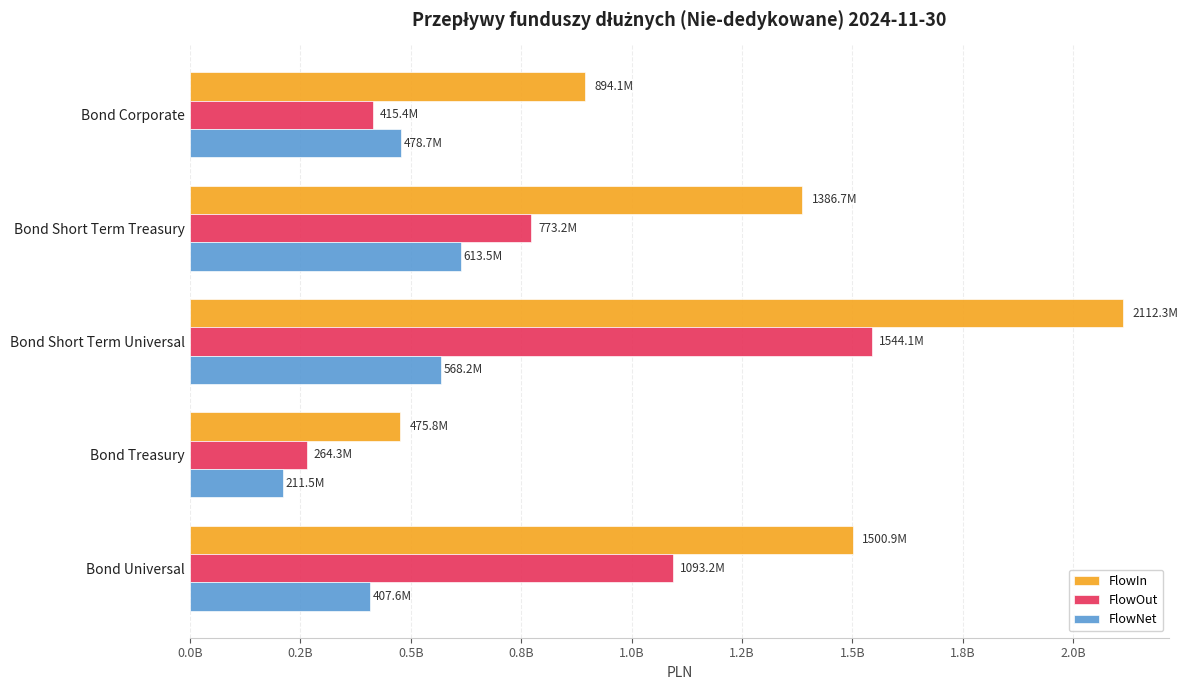

At which category is the sum across all series the highest?

Bond Short Term Universal